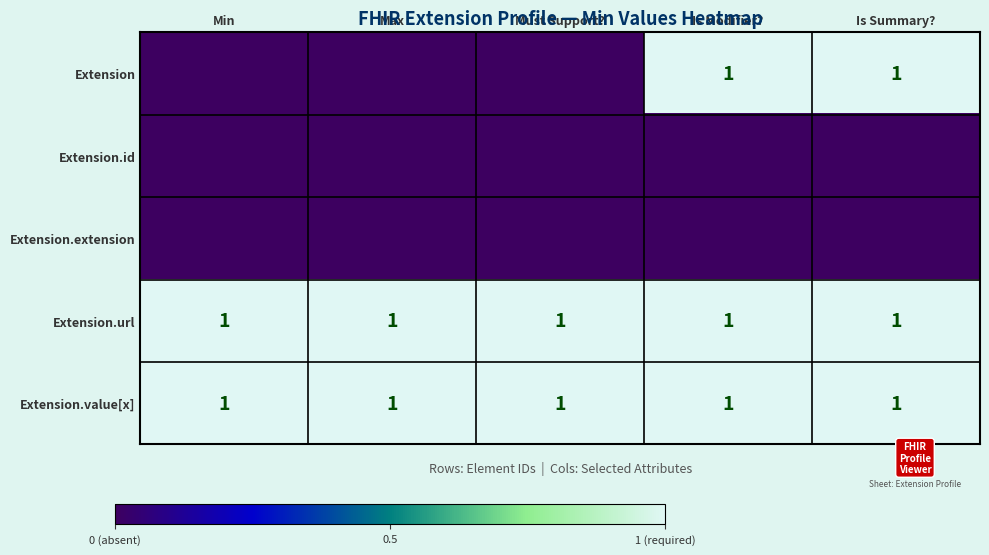

What is the total value across all series at Min?

2